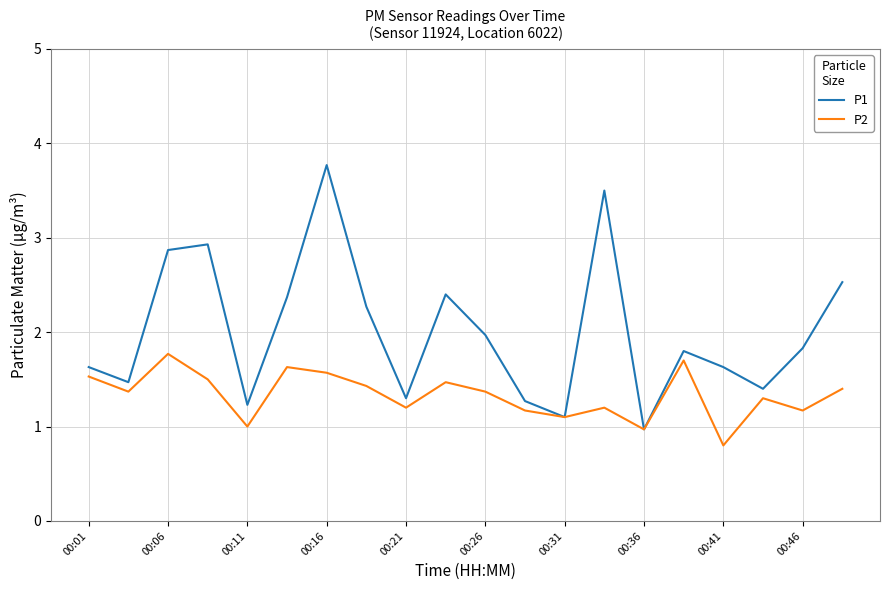

Rank the series by their maximum value, from highest to lowest.

P1, P2